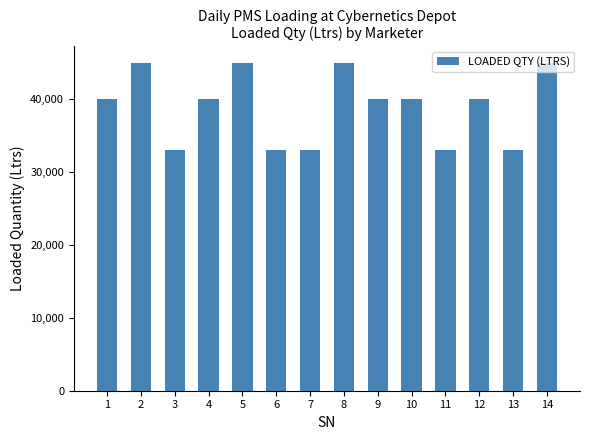

Reading right to left, extract all data points from this chart.

14=45000	13=33000	12=40000	11=33000	10=40000	9=40000	8=45000	7=33000	6=33000	5=45000	4=40000	3=33000	2=45000	1=40000